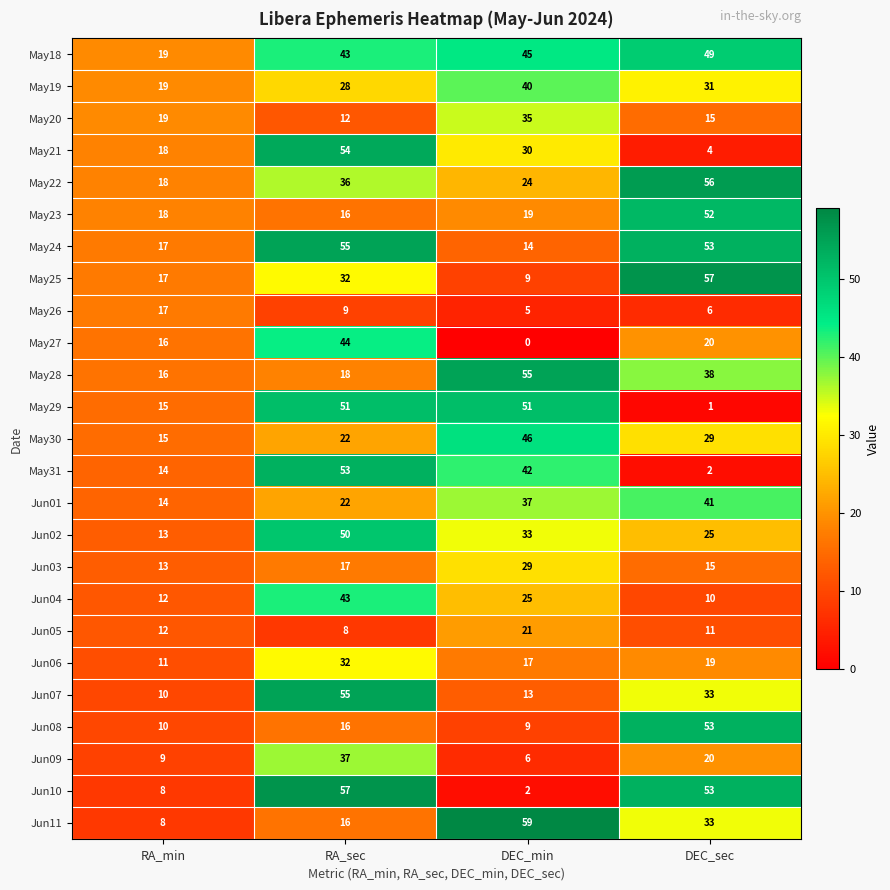

What is the total value across all series at RA_min?

358